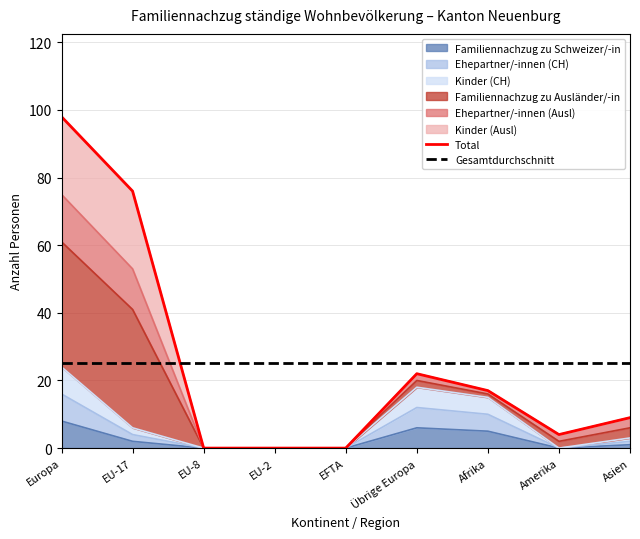

At which label is Gesamtdurchschnitt closest to 25?

Europa